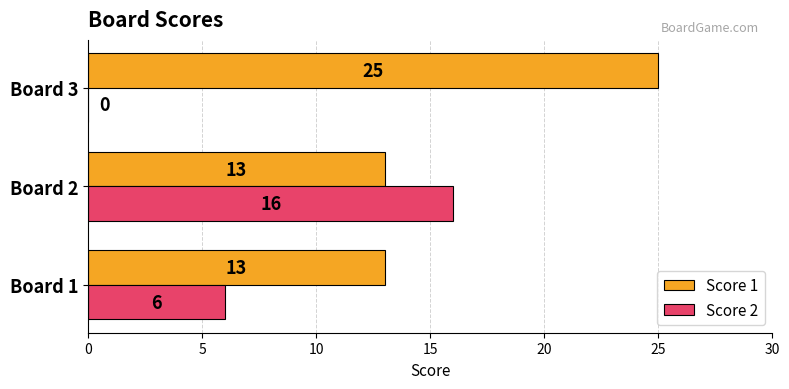

Between Board 1 and Board 3, which series saw the biggest shift?

Score 1